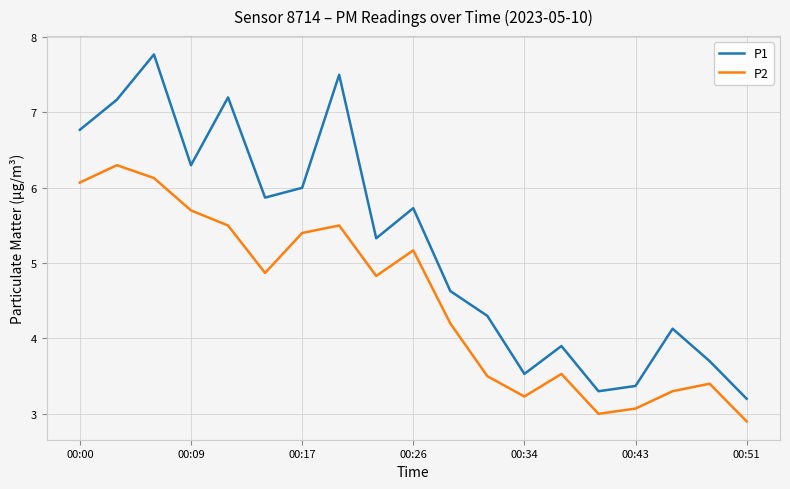

What is the maximum value for P2?

6.3